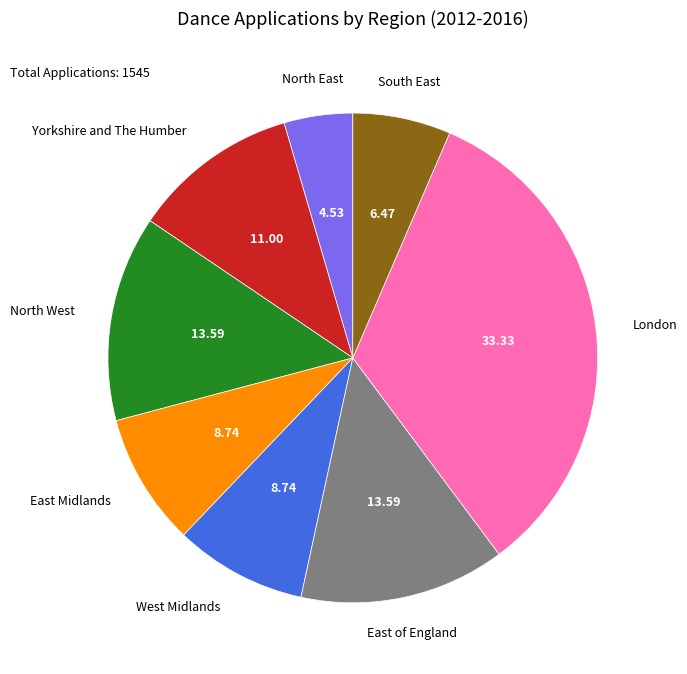

What is the ratio of the value at West Midlands to the value at Yorkshire and The Humber?

0.8